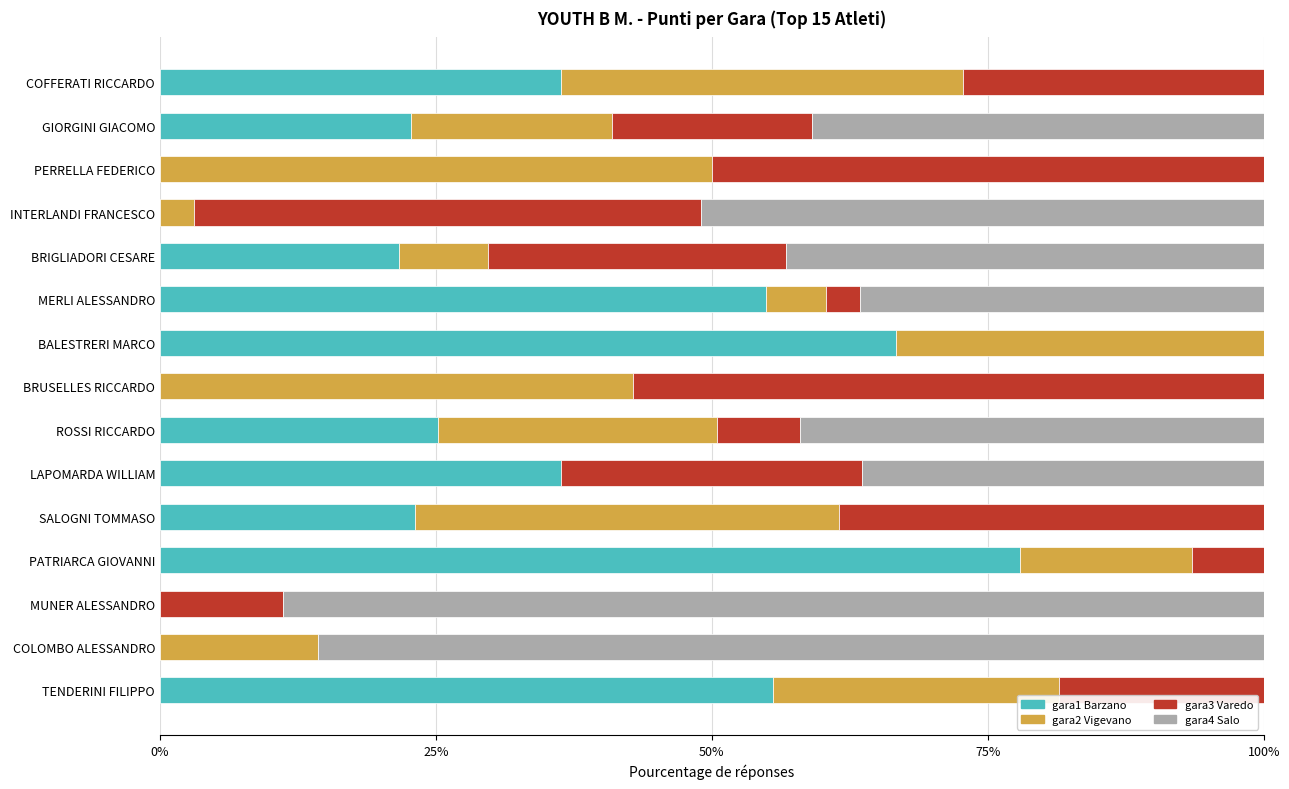

What is the total value across all series at SALOGNI TOMMASO?

100.0